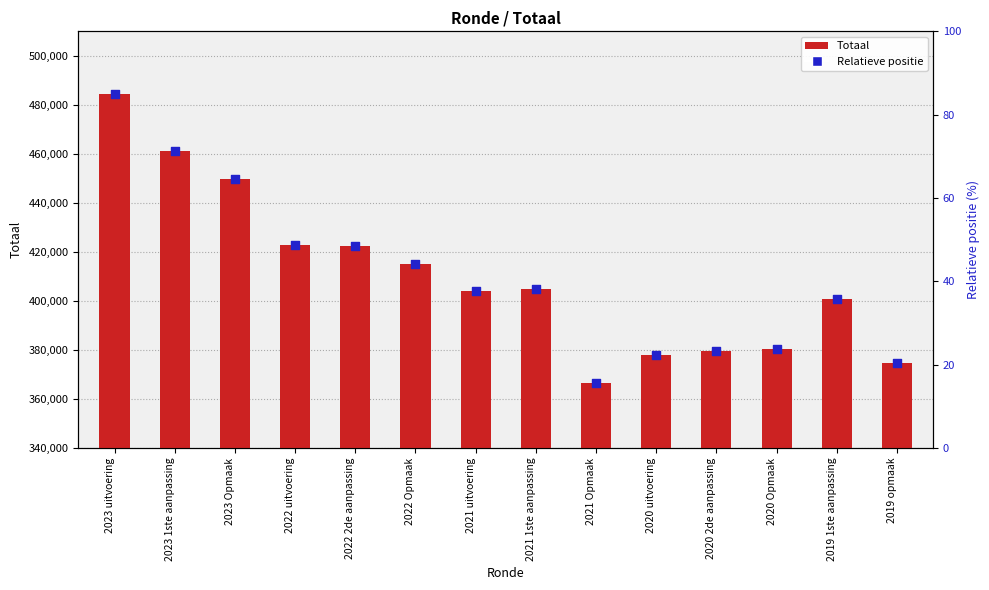

Is the value of Relatieve positie at 2020 2de aanpassing greater than the value of Totaal at 2023 uitvoering?

No